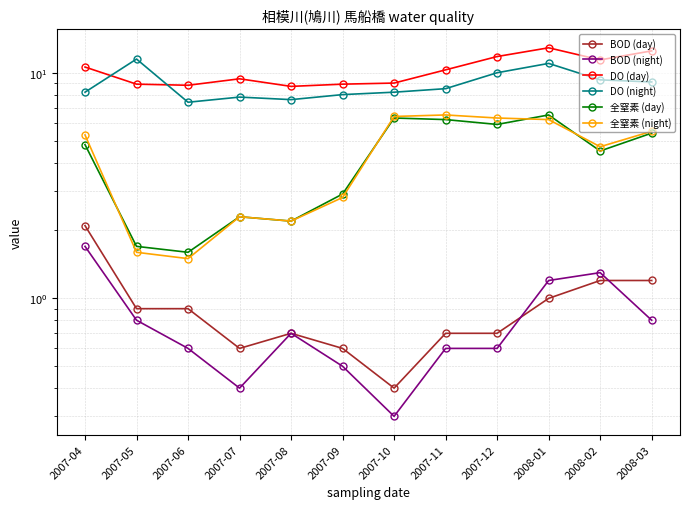

What is the total value across all series at 2007-07?

22.8